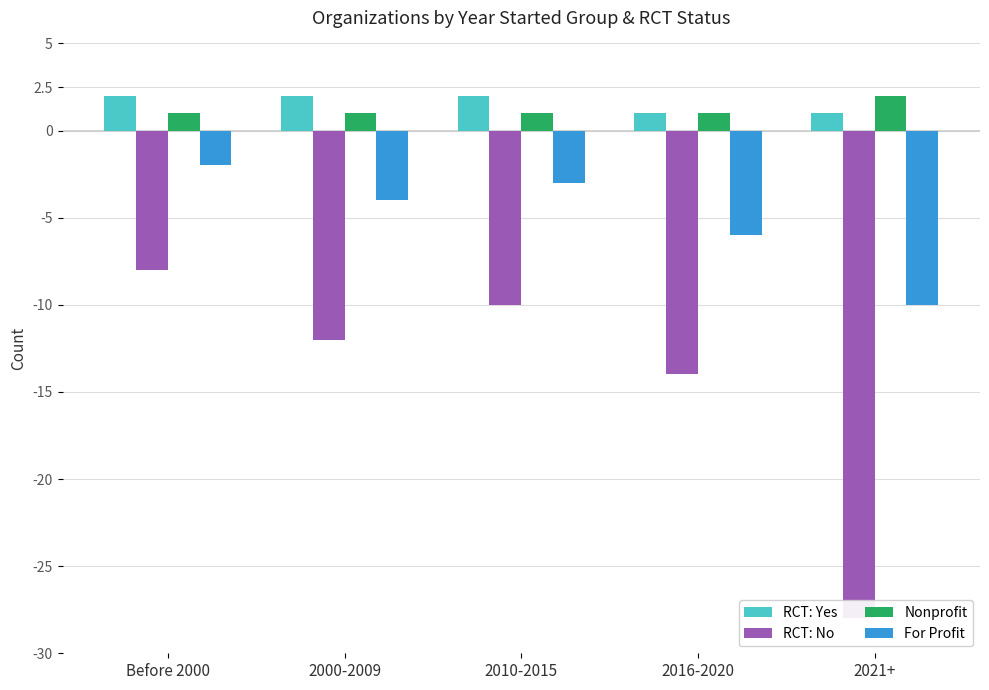

Is it true that RCT: No equals -14 at 2016-2020?

True